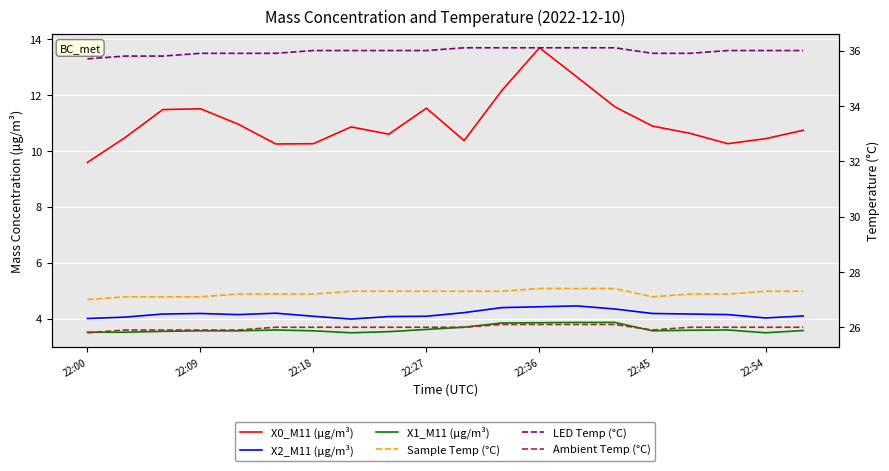

Does the chart display data point markers on the line(s)?

No